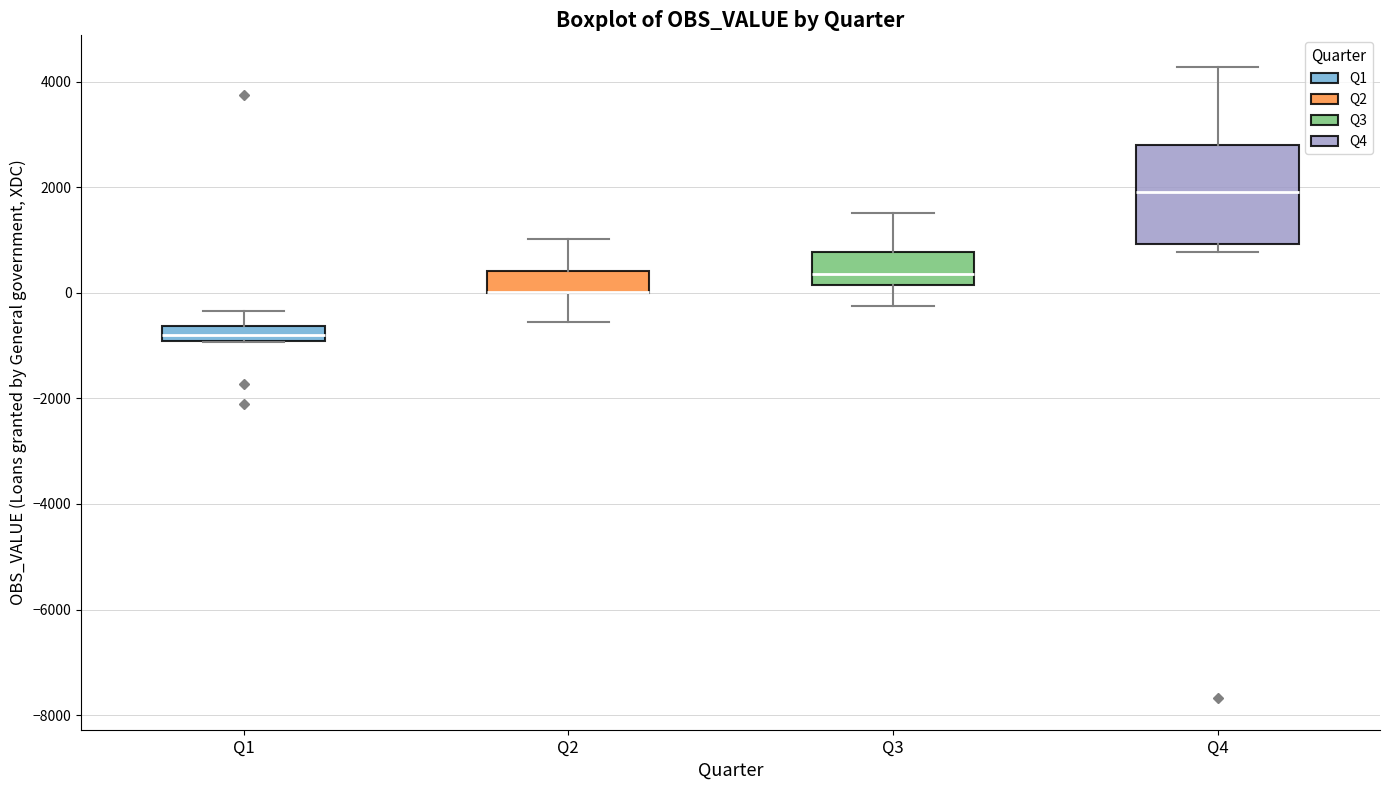

Comparing the boxes themselves (not the whiskers), which one is the tallest?

Q4